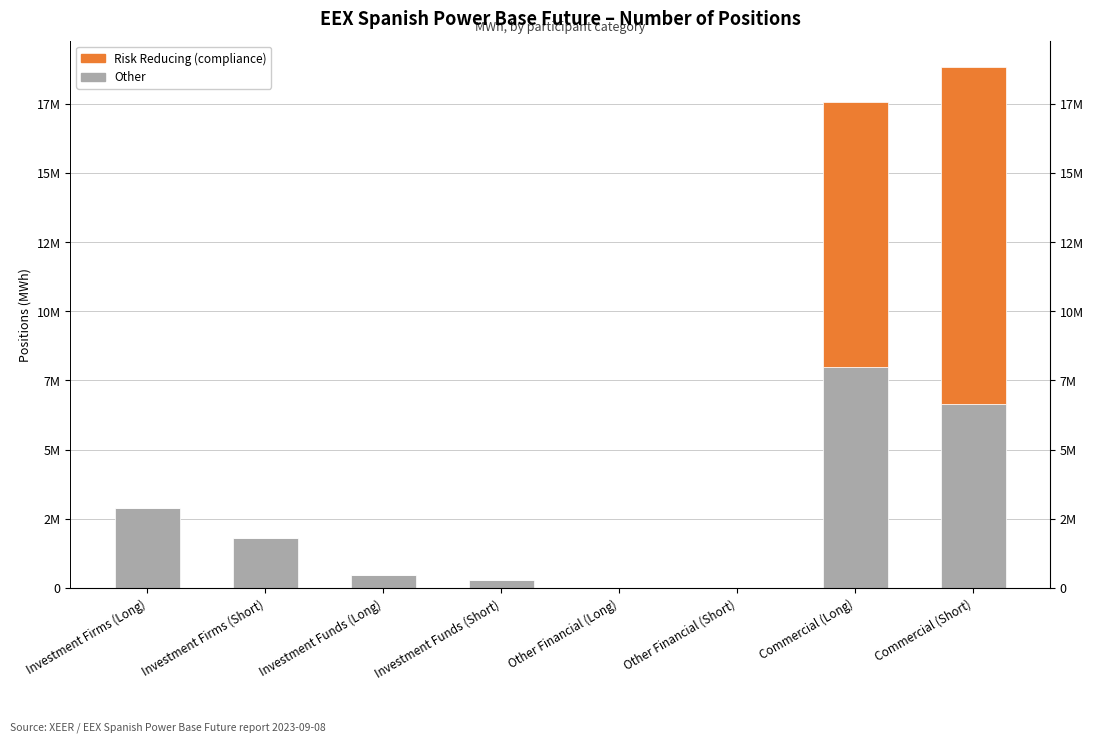

How many categories are shown in the chart?

8